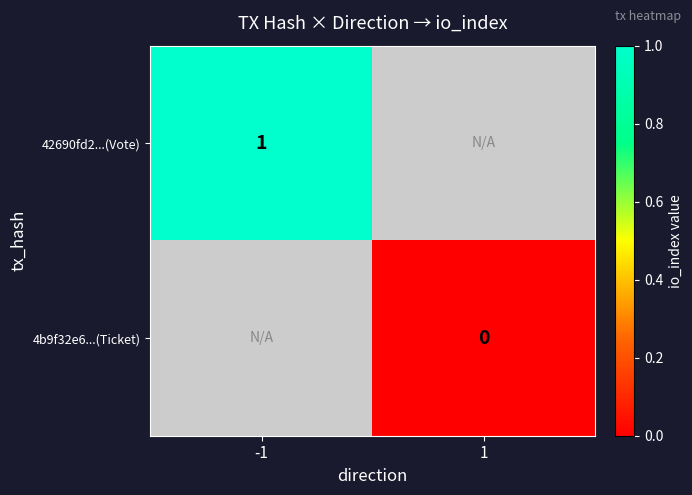

Is it true that 42690fd2...(Vote) equals 2 at -1?

False